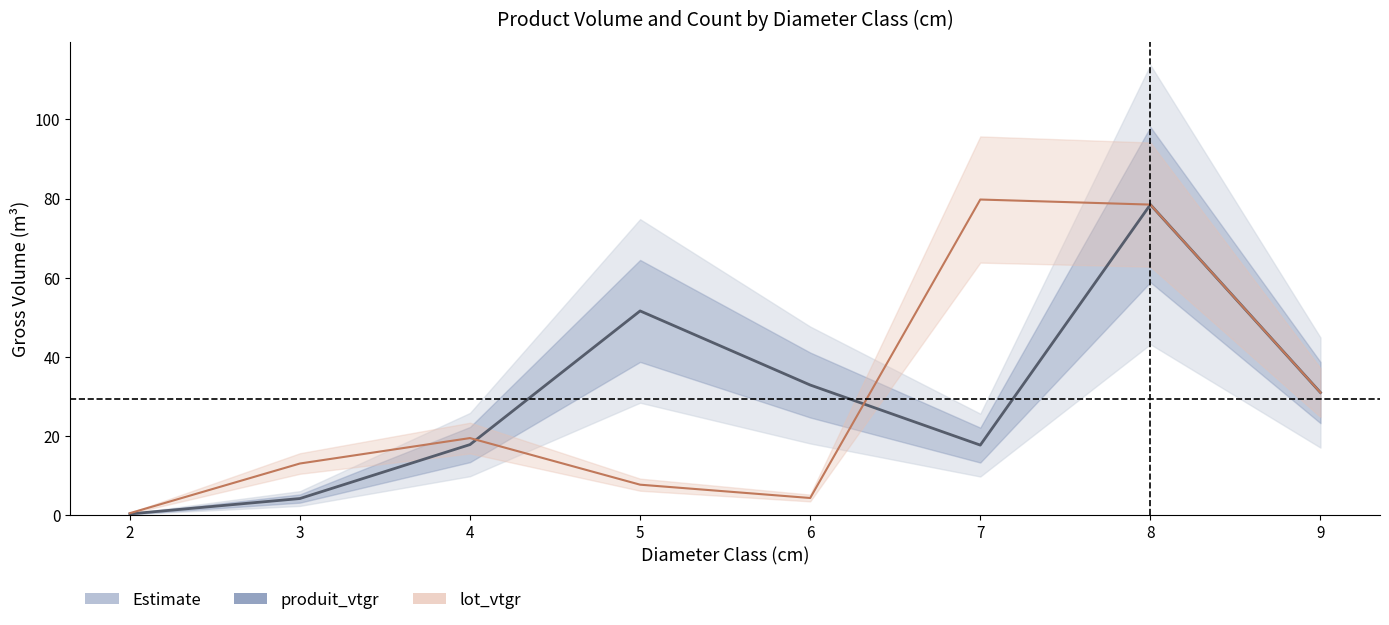

Does the chart display data point markers on the line(s)?

No